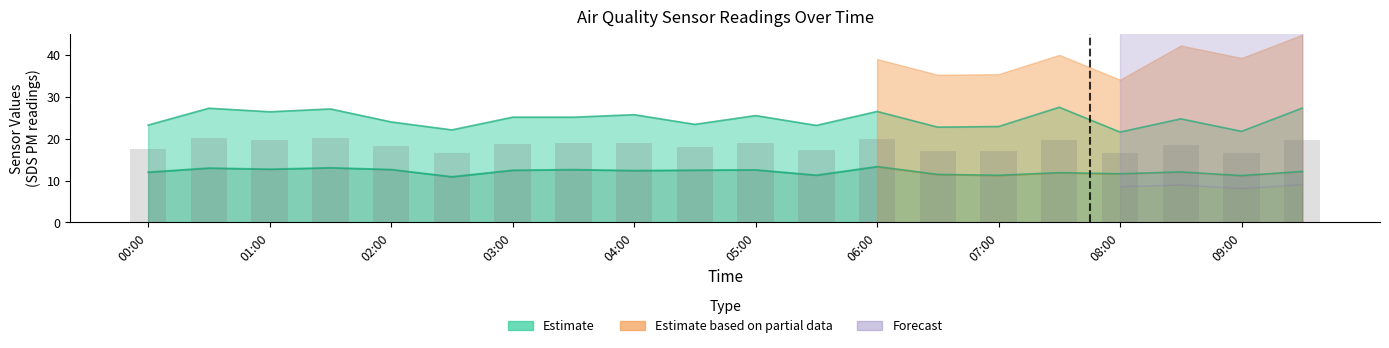

Which has a higher value, 05:30 or 08:30?

08:30